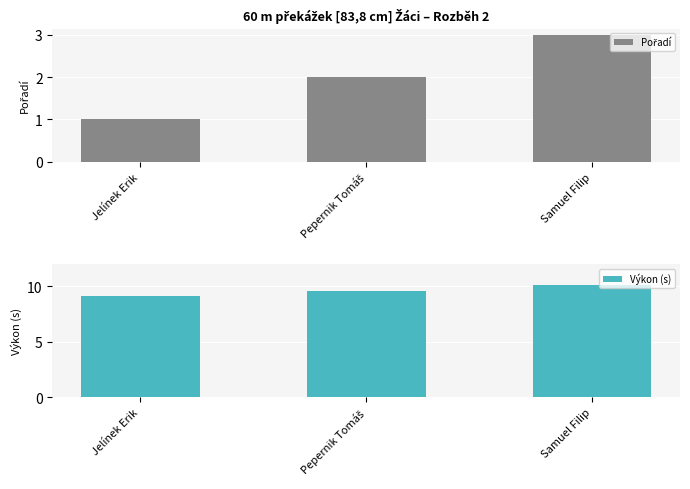

How many data points does each series have?

3